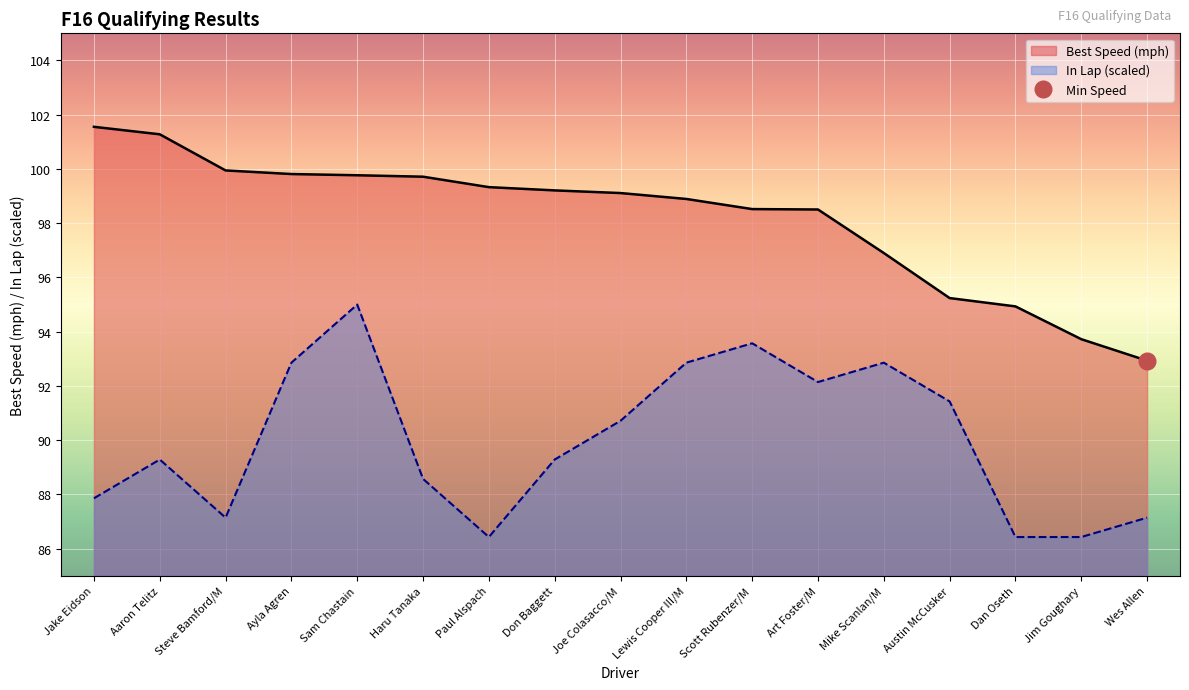

Reading right to left, what are all the values shown in this chart?

Wes Allen=87.1	Jim Goughary=86.4	Dan Oseth=86.4	Austin McCusker=91.4	Mike Scanlan/M=92.9	Art Foster/M=92.1	Scott Rubenzer/M=93.6	Lewis Cooper III/M=92.9	Joe Colasacco/M=90.7	Don Baggett=89.3	Paul Alspach=86.4	Haru Tanaka=88.6	Sam Chastain=95.0	Ayla Agren=92.9	Steve Bamford/M=87.1	Aaron Telitz=89.3	Jake Eidson=87.9